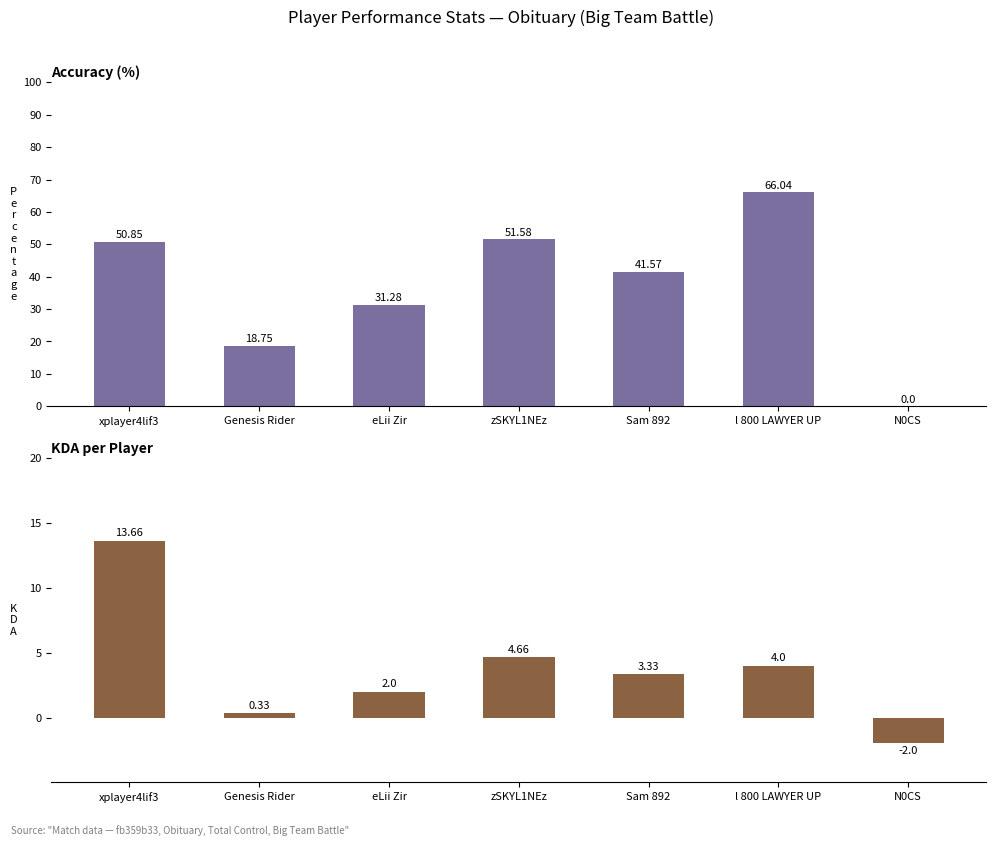

How many values in the KDA series exceed 3?

4